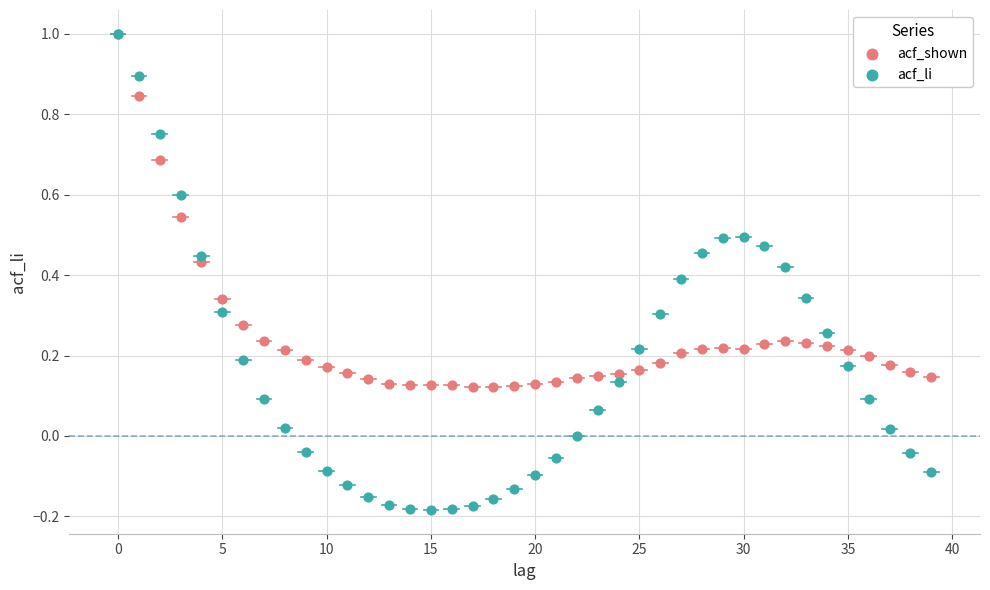

What are all the series names shown in the legend?

acf_shown, acf_li